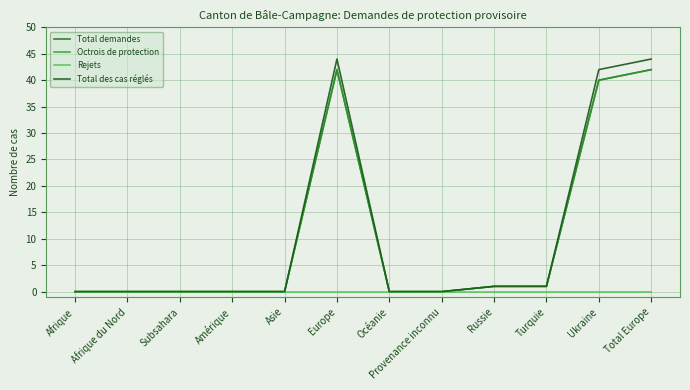

Reading right to left, transcribe all the data shown in this chart.

Total demandes: Total Europe=42	Ukraine=40	Turquie=1	Russie=1	Provenance inconnu=0	Océanie=0	Europe=42	Asie=0	Amérique=0	Subsahara=0	Afrique du Nord=0	Afrique=0
Octrois de protection: Total Europe=42	Ukraine=40	Turquie=1	Russie=1	Provenance inconnu=0	Océanie=0	Europe=42	Asie=0	Amérique=0	Subsahara=0	Afrique du Nord=0	Afrique=0
Rejets: Total Europe=0	Ukraine=0	Turquie=0	Russie=0	Provenance inconnu=0	Océanie=0	Europe=0	Asie=0	Amérique=0	Subsahara=0	Afrique du Nord=0	Afrique=0
Total des cas réglés: Total Europe=44	Ukraine=42	Turquie=1	Russie=1	Provenance inconnu=0	Océanie=0	Europe=44	Asie=0	Amérique=0	Subsahara=0	Afrique du Nord=0	Afrique=0